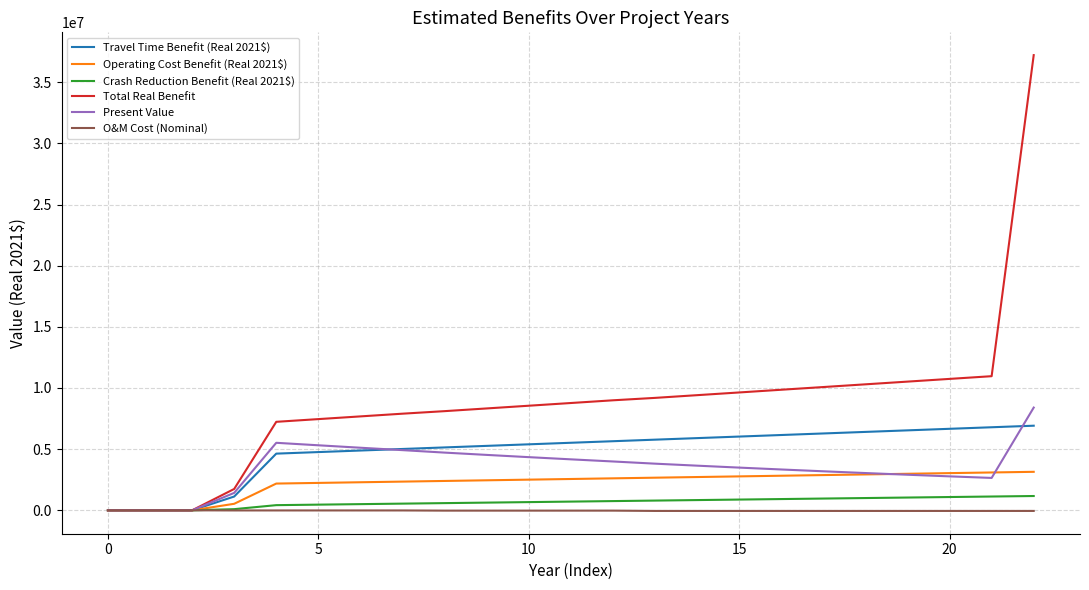

Which series has the widest spread of values?

Total Real Benefit